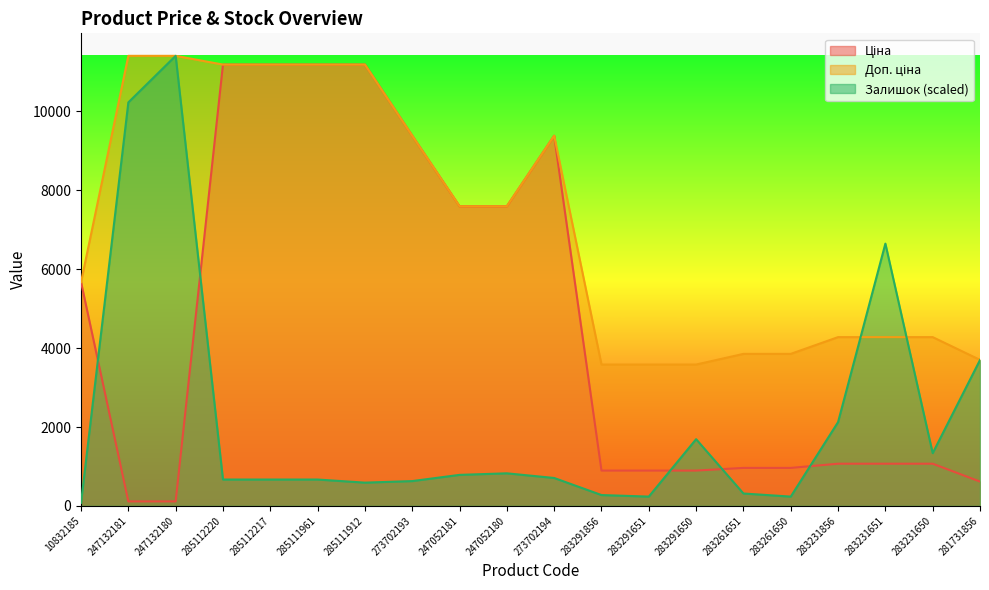

The Доп. ціна series shows 3583.6 at 283291856. True or false?

True